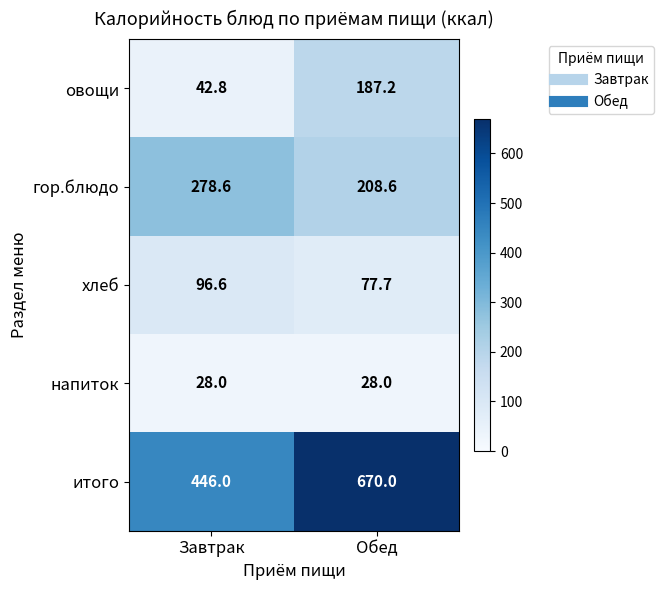

Count the number of categories in the chart.

2